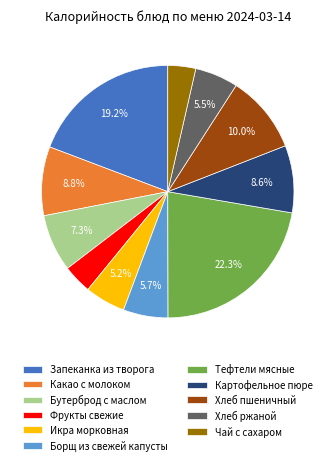

Is there a majority slice in this chart?

No